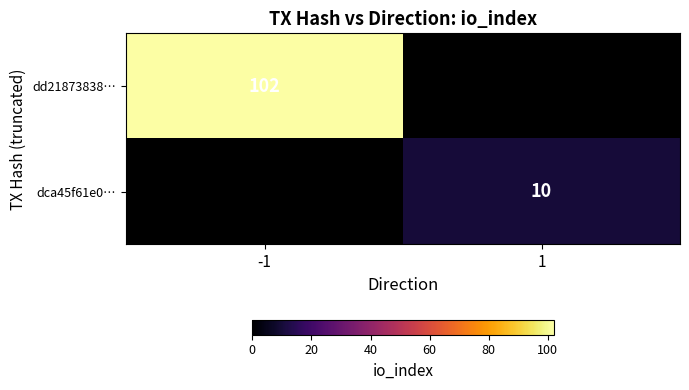

At how many categories does at least one series exceed 80?

1